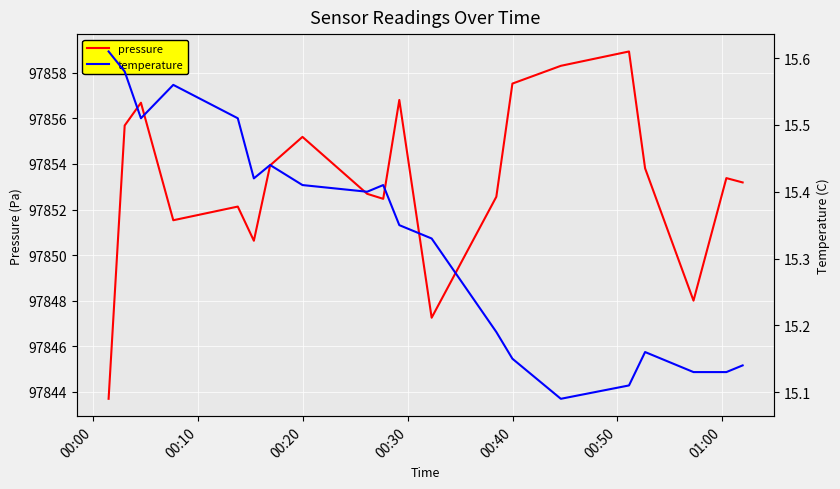

What is the difference between the maximum and minimum values in the temperature series?

0.5